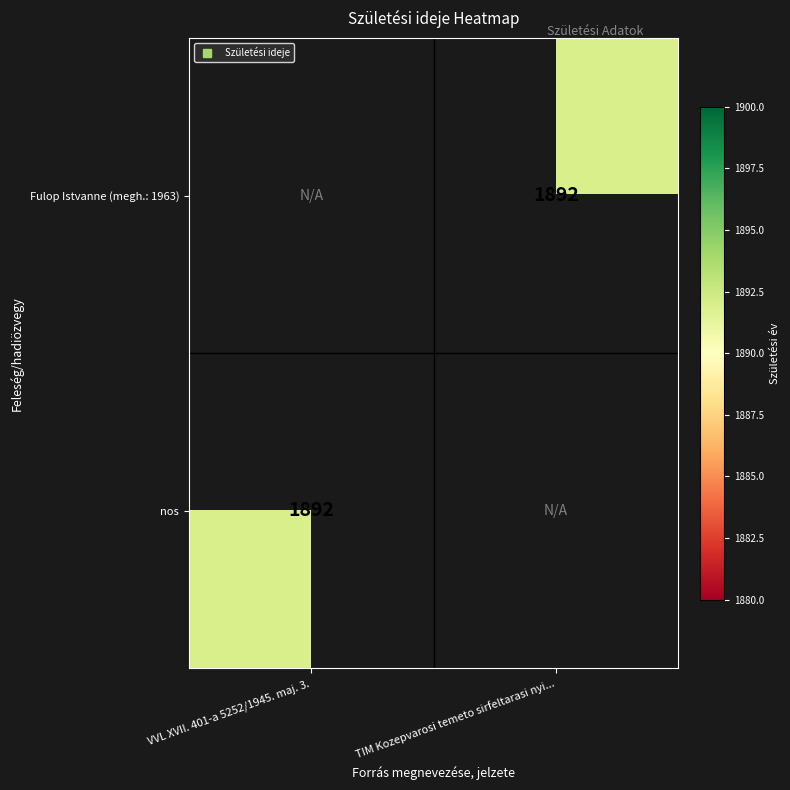

List the series in order of their overall mean, highest first.

Fulop Istvanne (megh.: 1963), nos